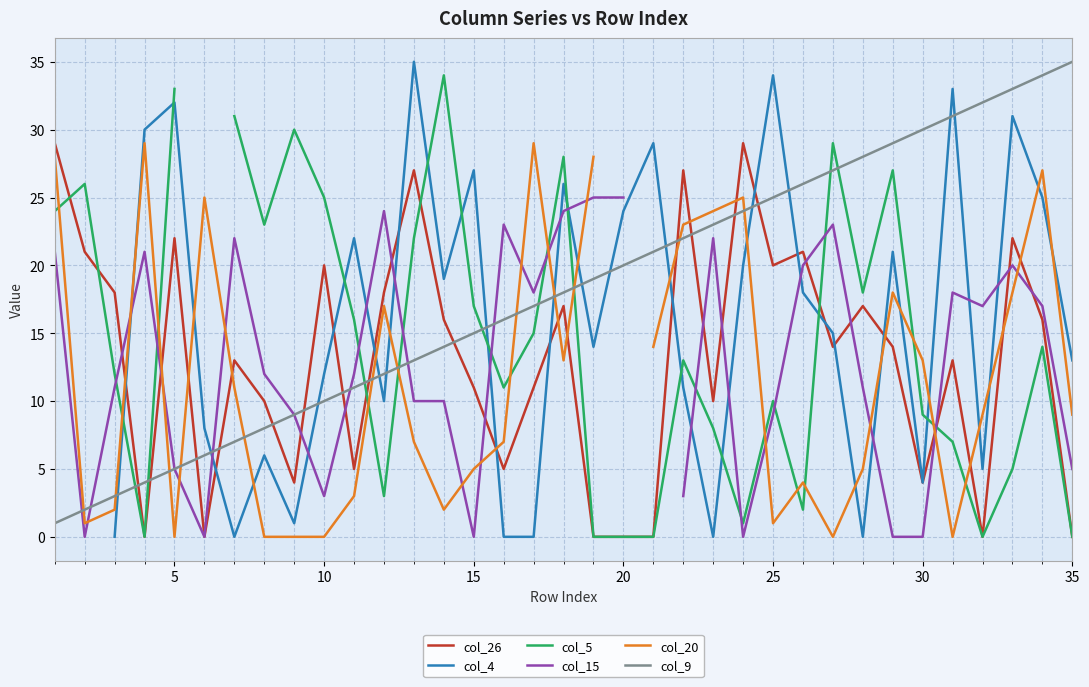

List the series in order of their peak value, highest first.

col_4, col_9, col_5, col_26, col_20, col_15